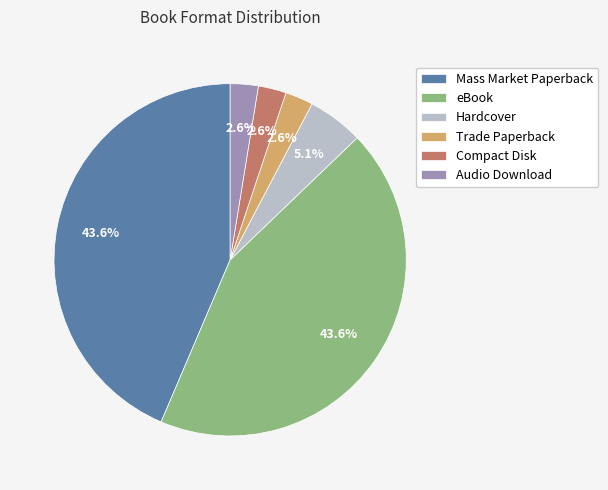

Is there any slice that represents more than half of the pie?

No